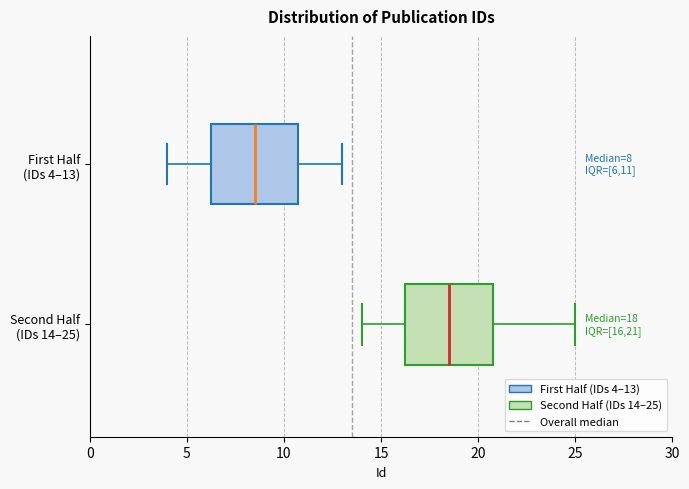

Which box's median line is the furthest to the left?

First Half (IDs 4–13)